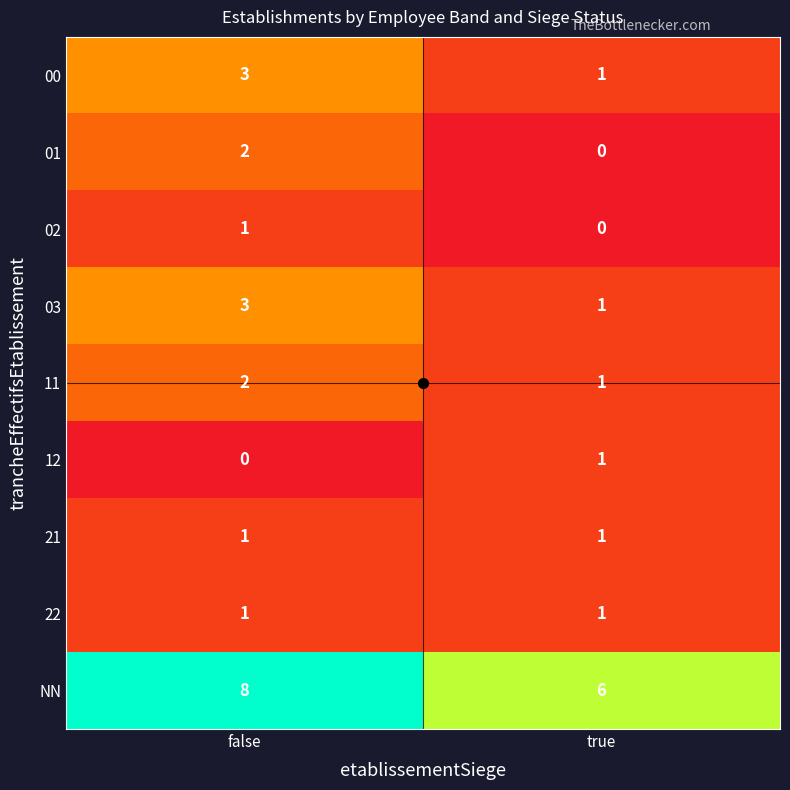

The value of 12 at false is 0. True or false?

True